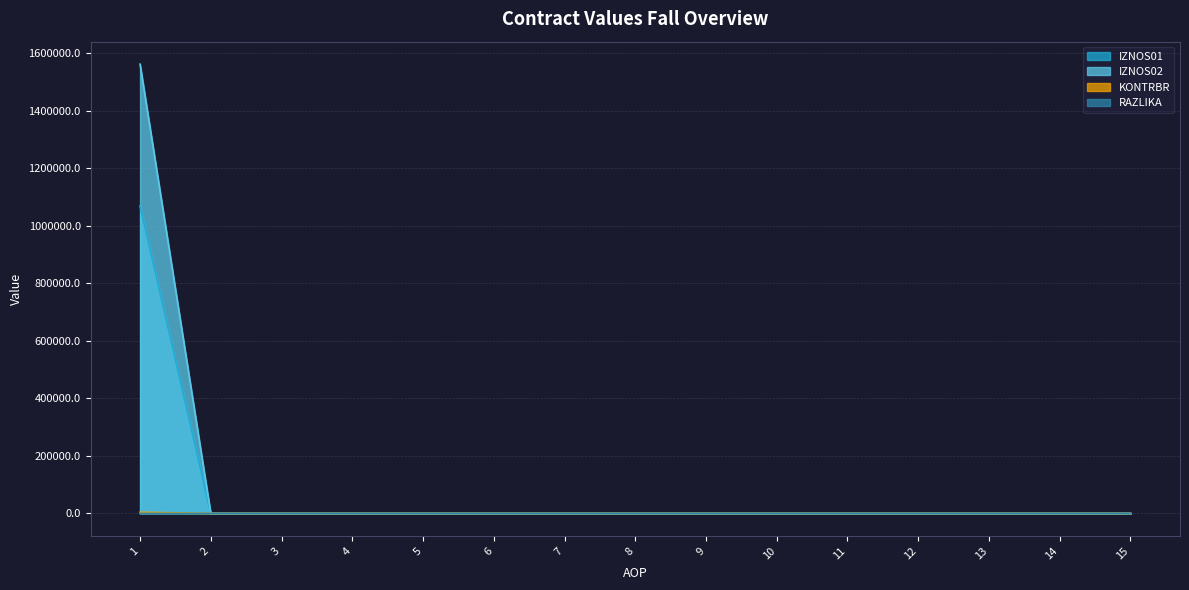

What are all the series names shown in the legend?

IZNOS01, IZNOS02, KONTRBR, RAZLIKA